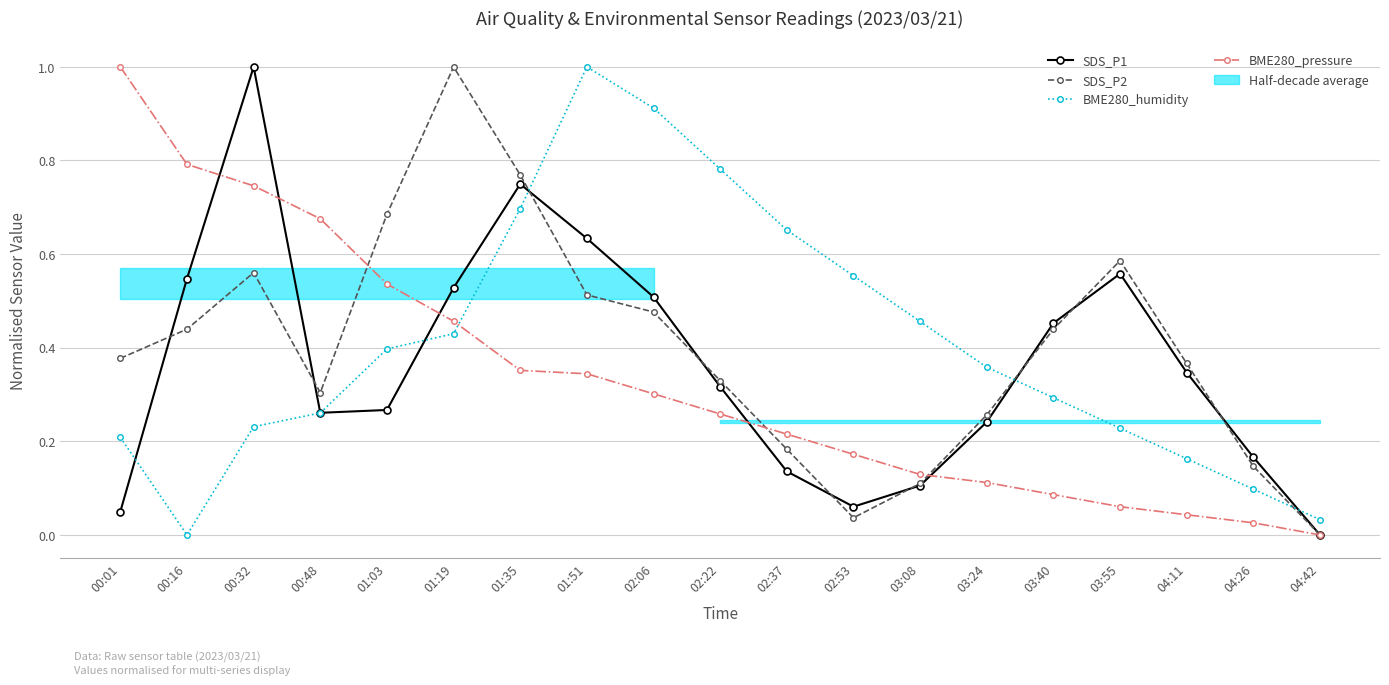

Which series changed the most between 01:51 and 03:55?

BME280_humidity